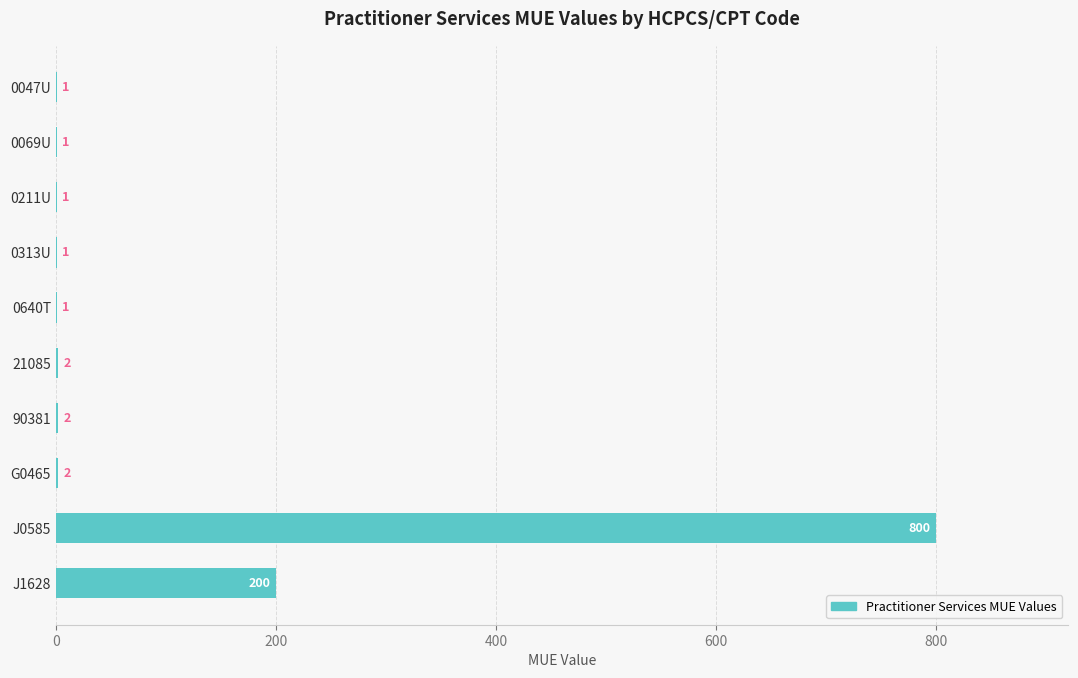

The value at 0069U is 1. True or false?

True